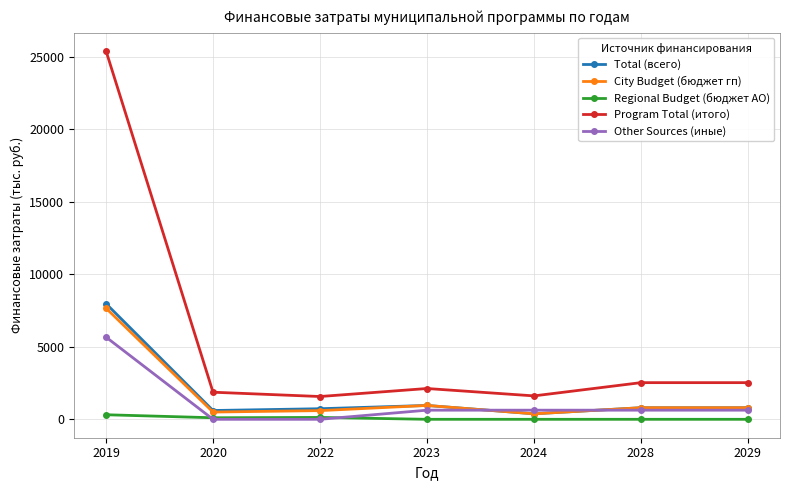

True or false: City Budget (бюджет гп) and Program Total (итого) intersect in this chart.

False